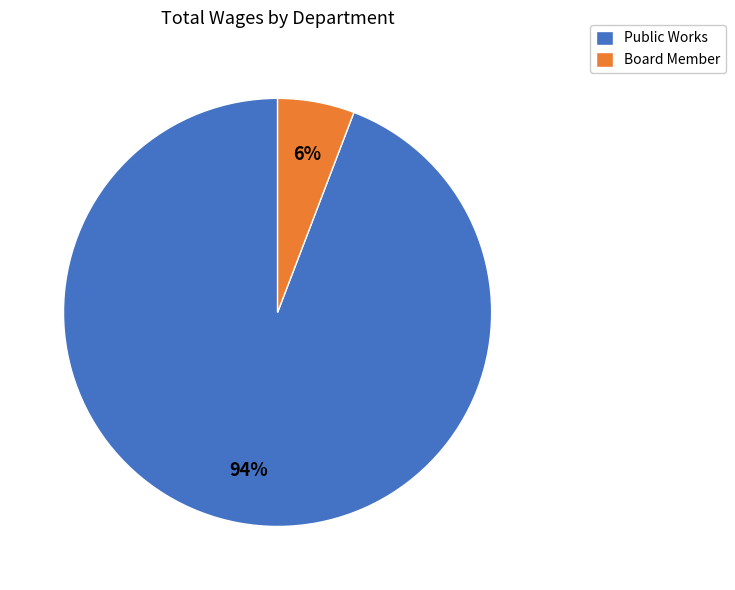

Which has a higher value, Board Member or Public Works?

Public Works